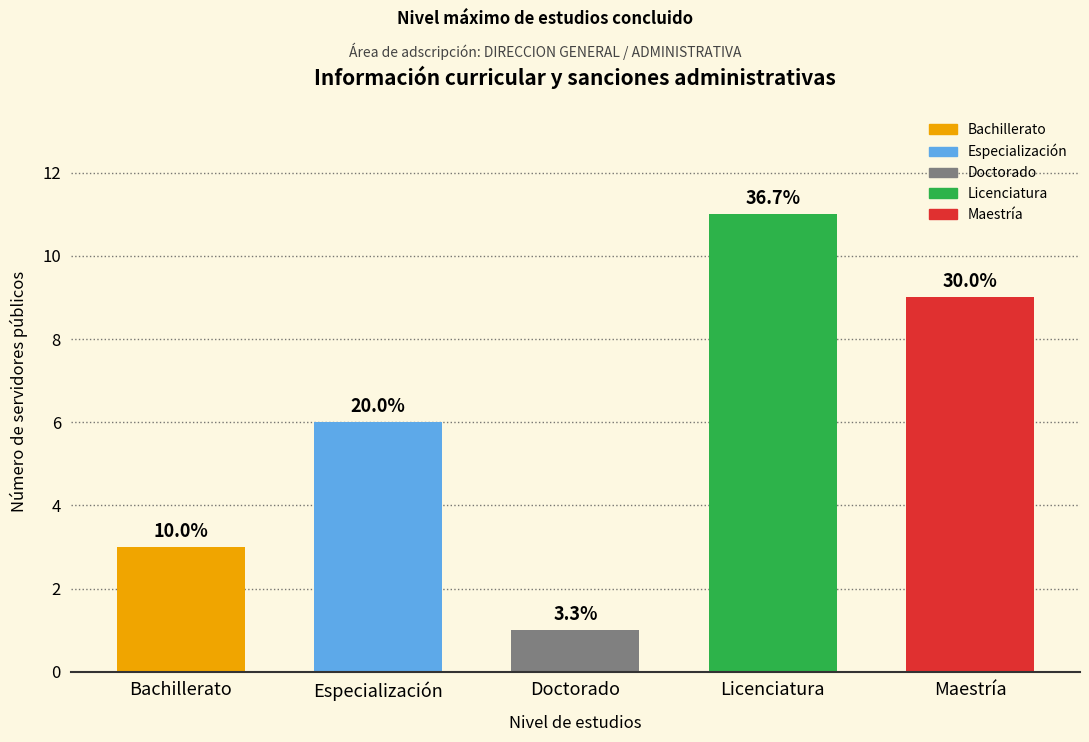

Are the bars horizontal?

No